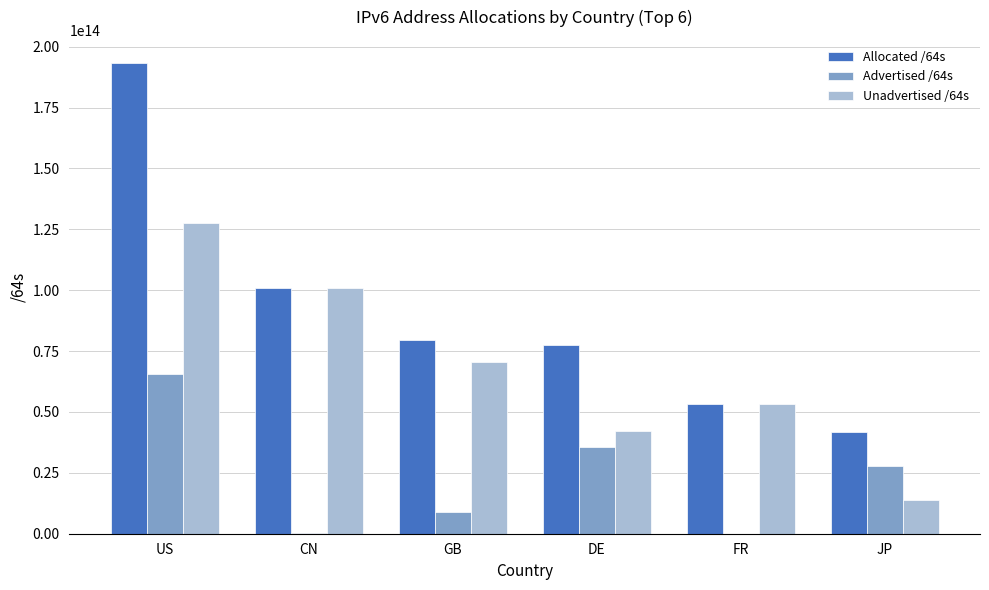

Is it true that Allocated /64s equals 126537025171167 at DE?

False